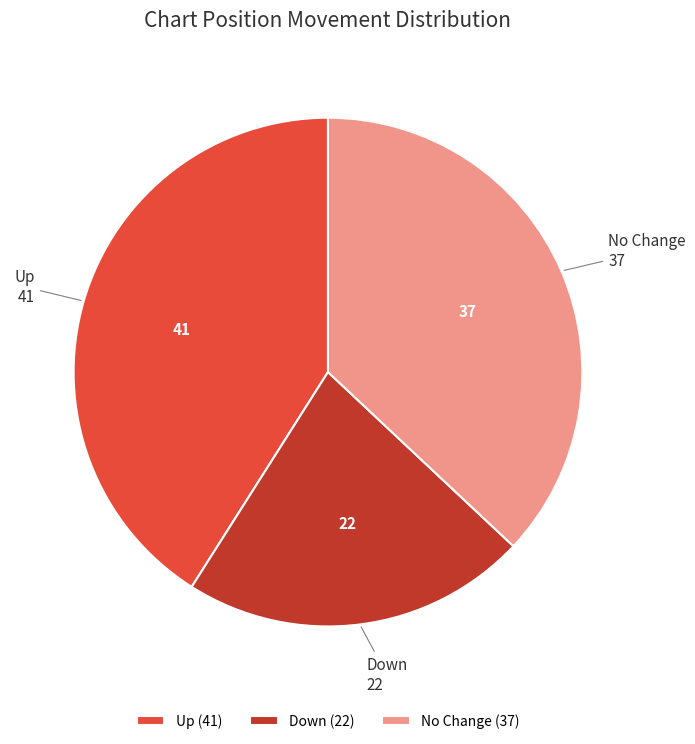

Is there a majority slice in this chart?

No